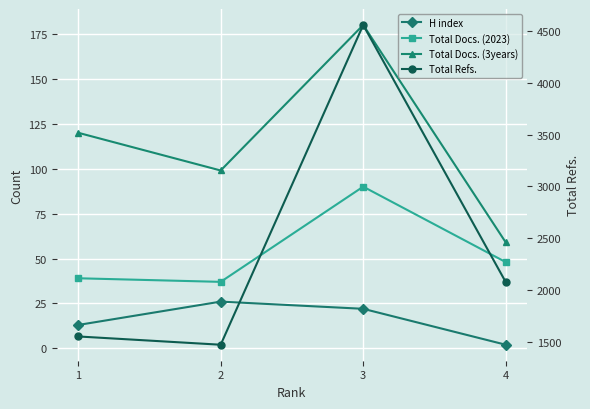

Reading right to left, what are all the values shown in this chart?

H index: 2	22	26	13
Total Docs. (2023): 48	90	37	39
Total Docs. (3years): 59	180	99	120
Total Refs.: 2075	4560	1469	1549